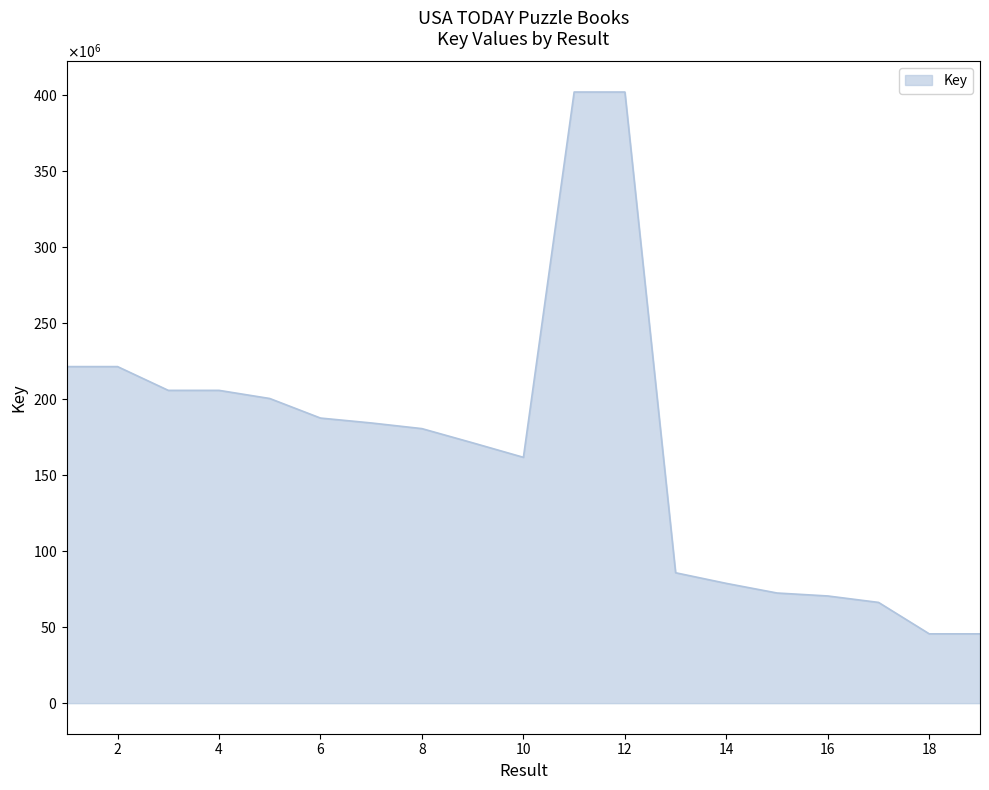

Does the chart display data point markers on the line(s)?

No